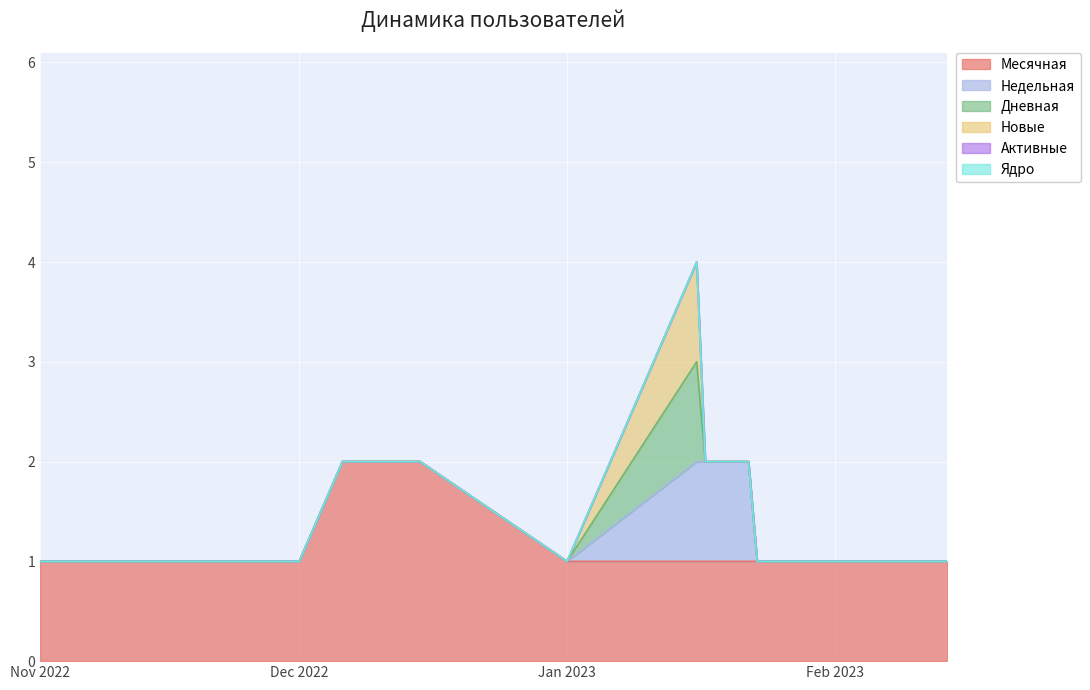

True or false: Активные and Месячная cross at least once.

False